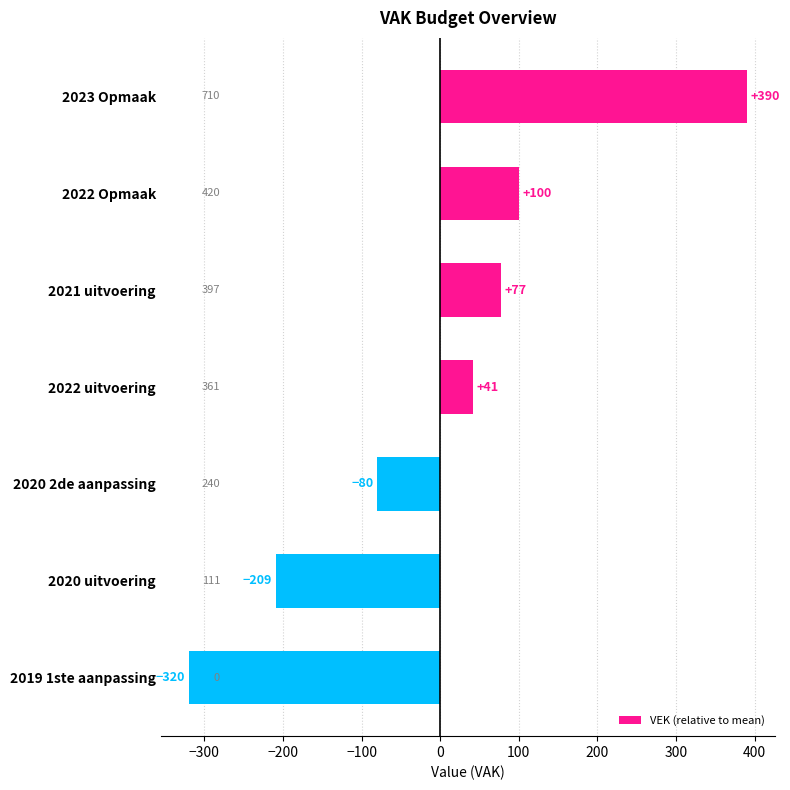

Which category has the lowest value across all series?

2019 1ste aanpassing